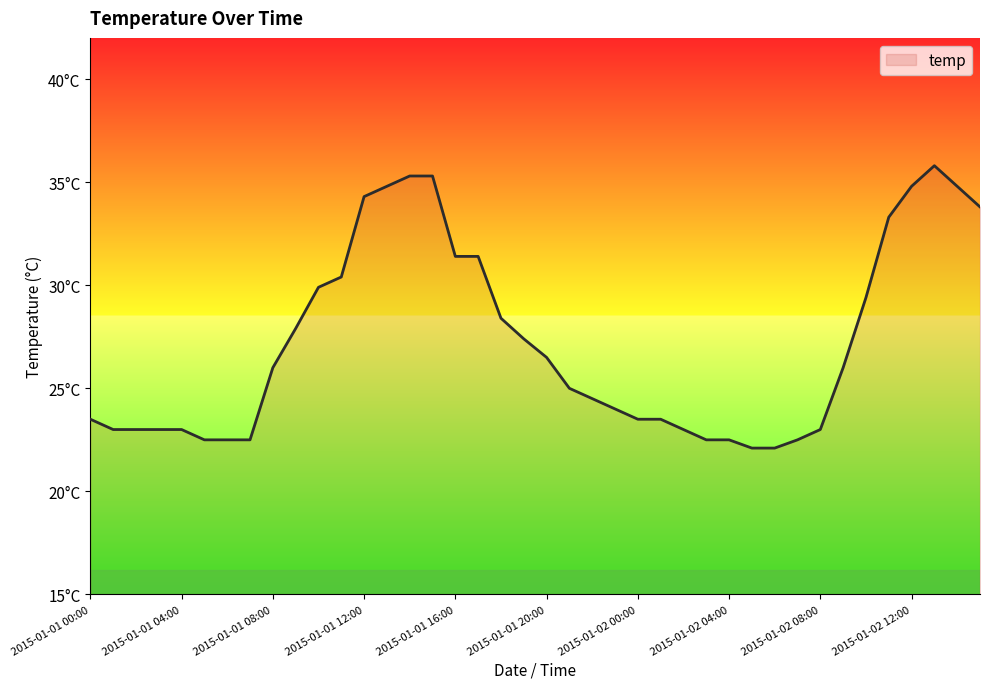

Reading left to right, what are all the values shown in this chart?

2015-01-01 00:00=23.5	2015-01-01 01:00=23.0	2015-01-01 02:00=23.0	2015-01-01 03:00=23.0	2015-01-01 04:00=23.0	2015-01-01 05:00=22.5	2015-01-01 06:00=22.5	2015-01-01 07:00=22.5	2015-01-01 08:00=26.0	2015-01-01 09:00=27.9	2015-01-01 10:00=29.9	2015-01-01 11:00=30.4	2015-01-01 12:00=34.3	2015-01-01 13:00=34.8	2015-01-01 14:00=35.3	2015-01-01 15:00=35.3	2015-01-01 16:00=31.4	2015-01-01 17:00=31.4	2015-01-01 18:00=28.4	2015-01-01 19:00=27.4	2015-01-01 20:00=26.5	2015-01-01 21:00=25.0	2015-01-01 22:00=24.5	2015-01-01 23:00=24.0	2015-01-02 00:00=23.5	2015-01-02 01:00=23.5	2015-01-02 02:00=23.0	2015-01-02 03:00=22.5	2015-01-02 04:00=22.5	2015-01-02 05:00=22.1	2015-01-02 06:00=22.1	2015-01-02 07:00=22.5	2015-01-02 08:00=23.0	2015-01-02 09:00=26.0	2015-01-02 10:00=29.4	2015-01-02 11:00=33.3	2015-01-02 12:00=34.8	2015-01-02 13:00=35.8	2015-01-02 14:00=34.8	2015-01-02 15:00=33.8